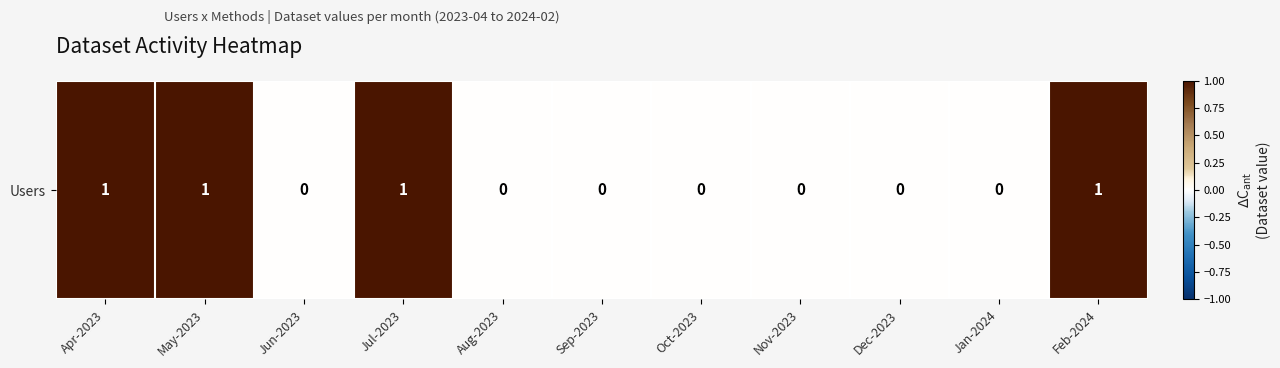

List the labels in order of value, smallest first.

Jun-2023, Aug-2023, Sep-2023, Oct-2023, Nov-2023, Dec-2023, Jan-2024, Apr-2023, May-2023, Jul-2023, Feb-2024